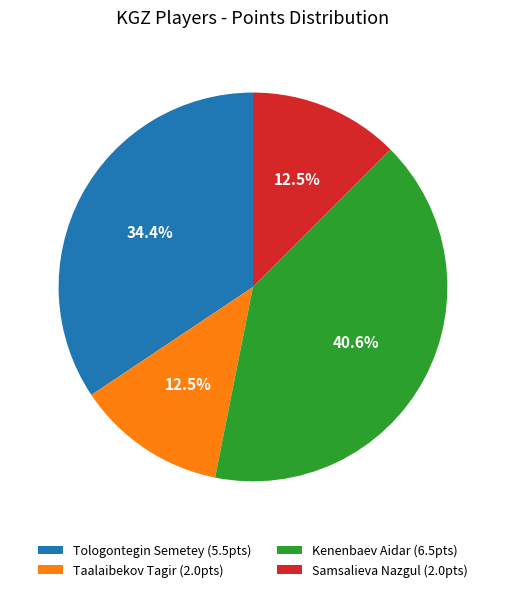

Combined, what portion of the pie is Taalaibekov Tagir (2.0pts) and Samsalieva Nazgul (2.0pts)?

25.0%